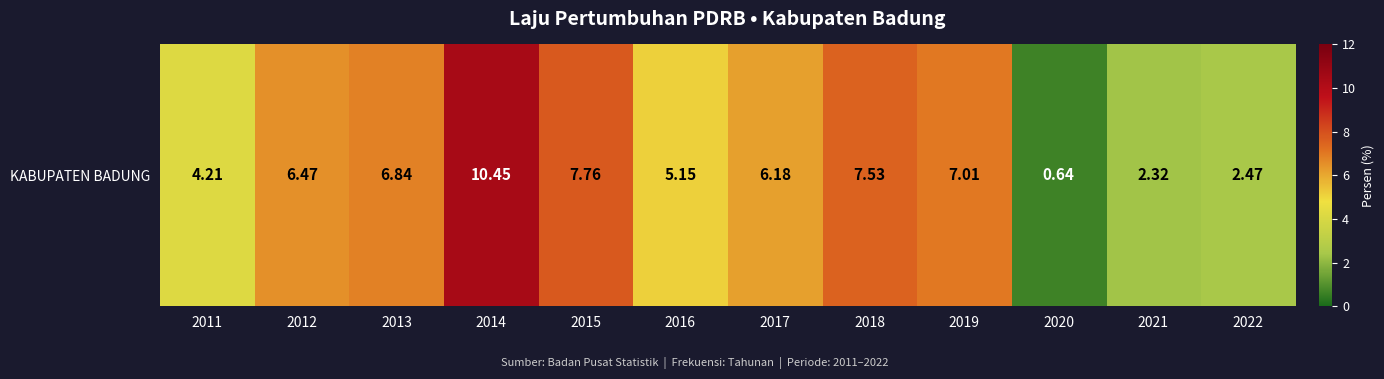

Reading left to right, what are all the values shown in this chart?

2011=4.2	2012=6.5	2013=6.8	2014=10.4	2015=7.8	2016=5.2	2017=6.2	2018=7.5	2019=7.0	2020=0.6	2021=2.3	2022=2.5